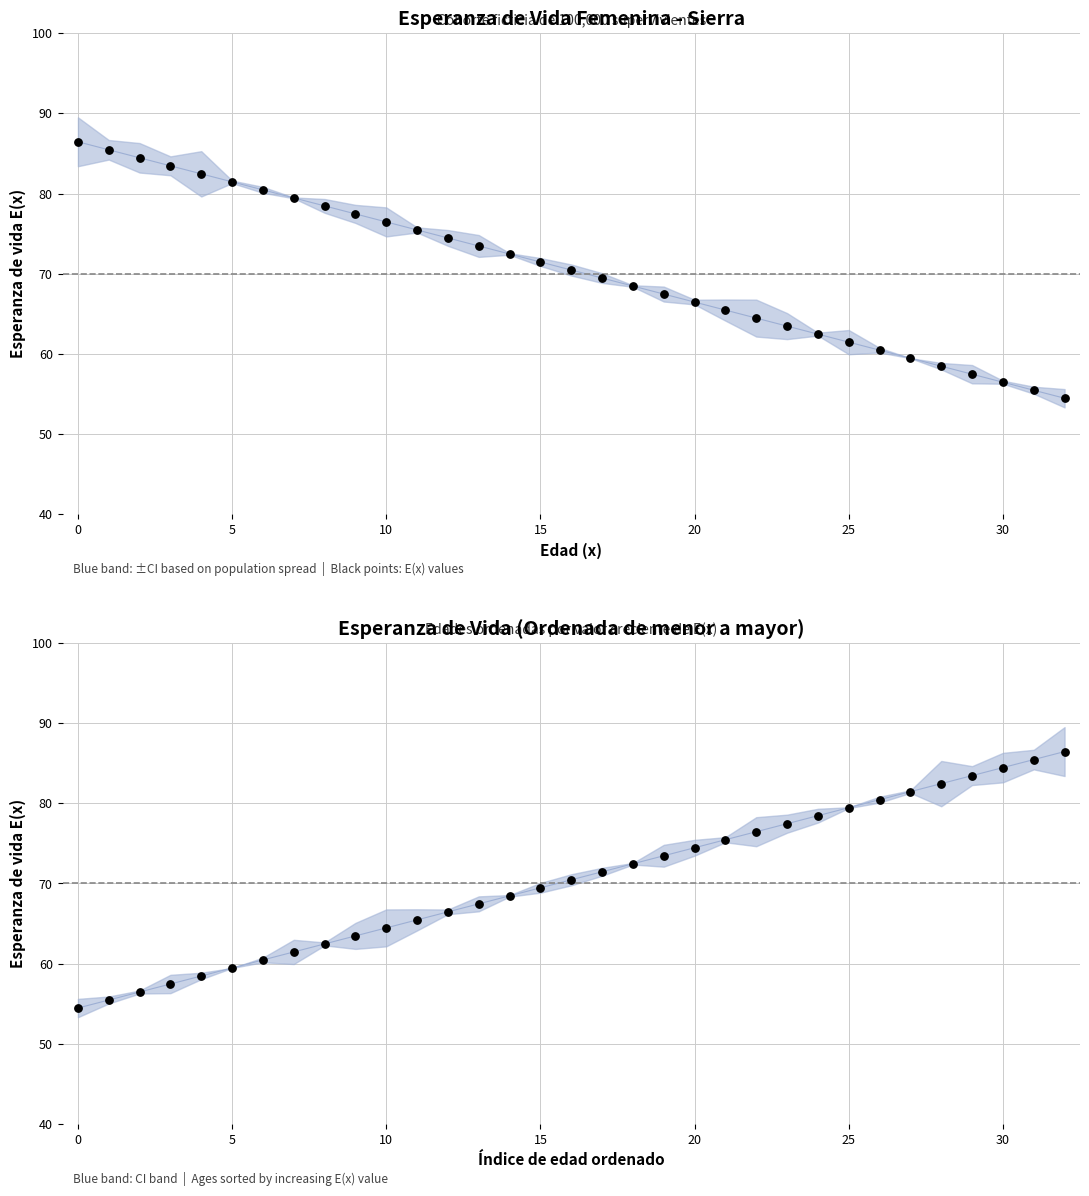

What is the total value across all series at 0?

140.9